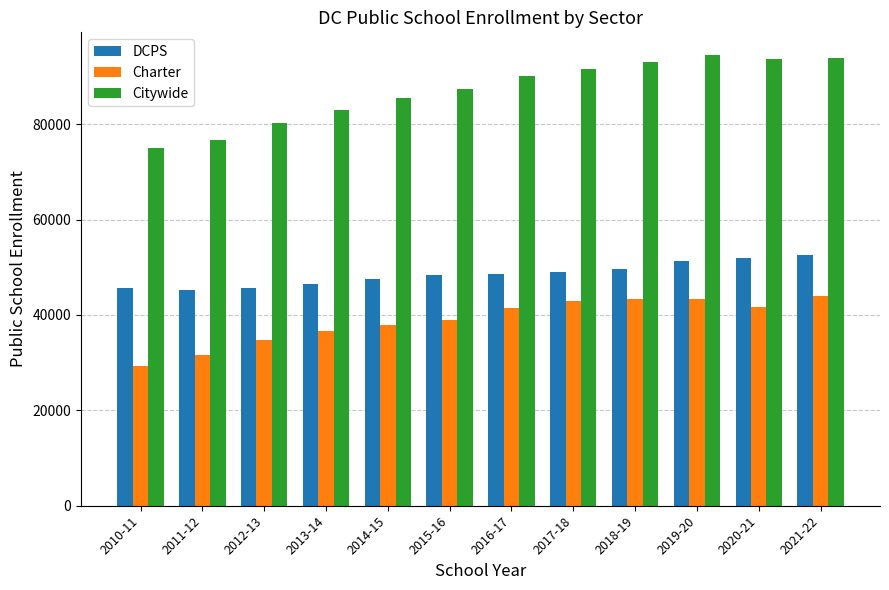

What is the minimum value shown in the chart?

29366